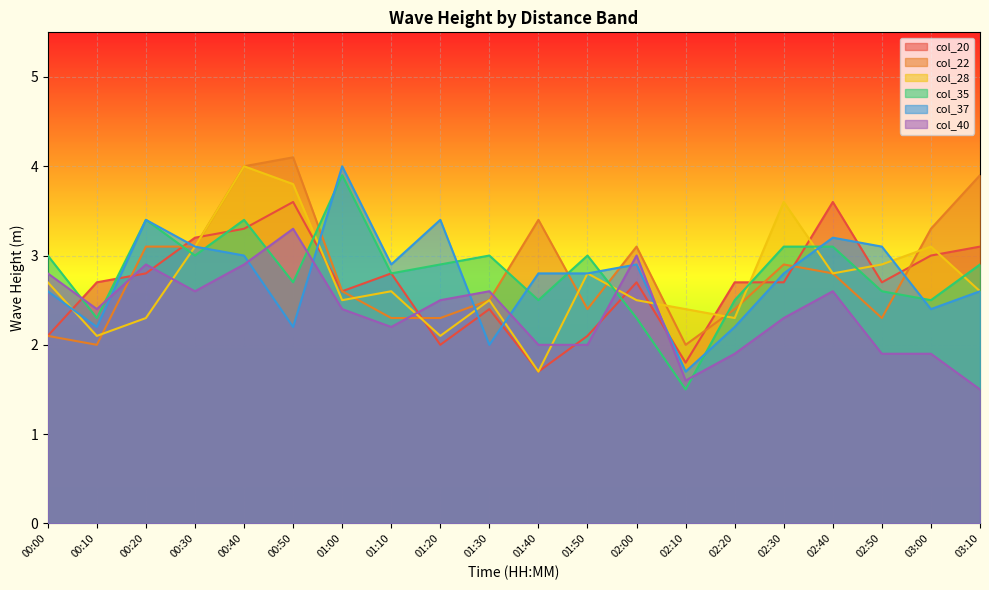

Which category has the highest value across all series?

00:50